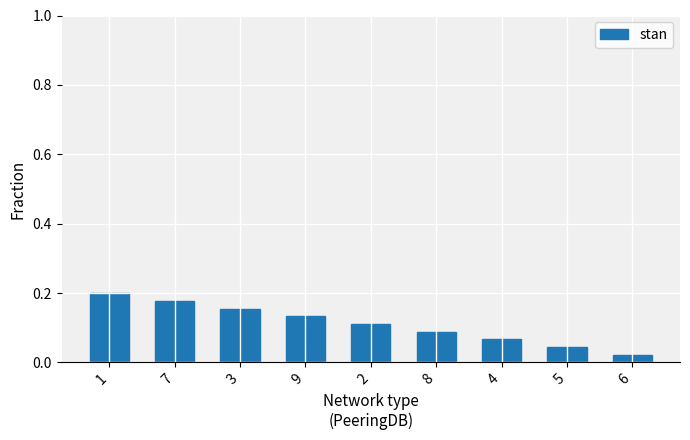

Between 7 and 5, which is larger?

7